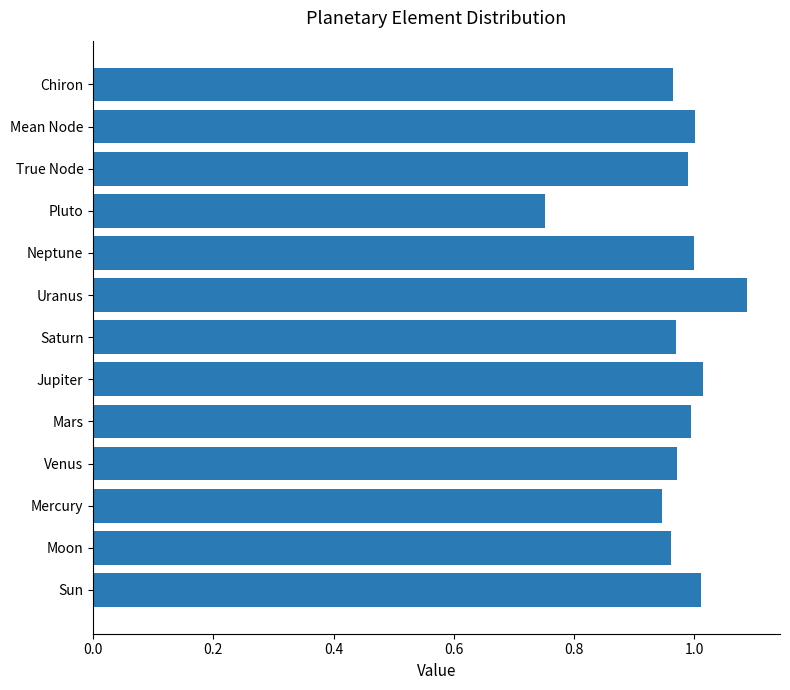

Where is the data nearest to the value 0?

Pluto